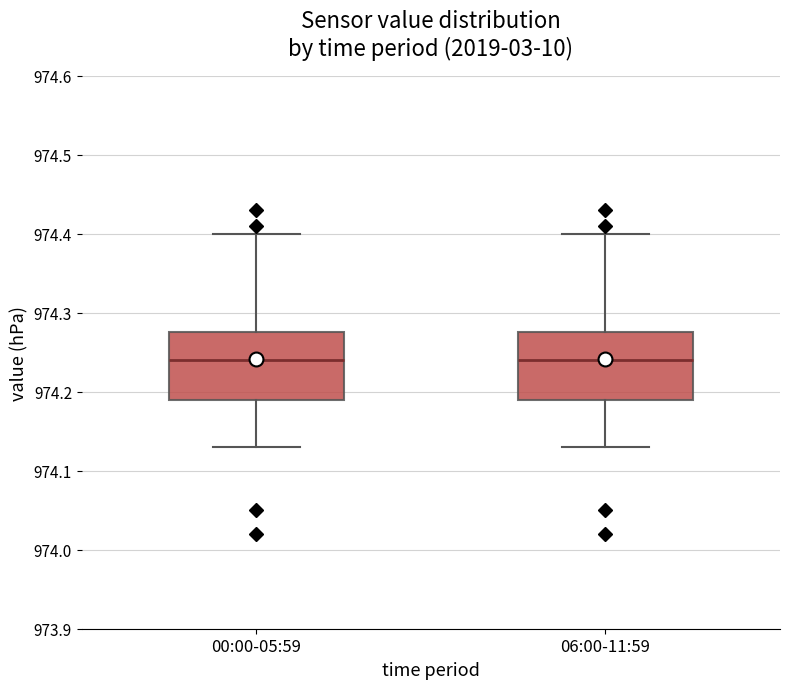

Reading left to right, read every box against the y-axis: the position of its median line, the range the box covers, and the ends of its whiskers. The values are not printed on the chart, so give them approximately, as read against the axis.

00:00-05:59: median 974.24, box 974.19 to 974.28, whiskers 974.13 to 974.40
06:00-11:59: median 974.24, box 974.19 to 974.28, whiskers 974.13 to 974.40